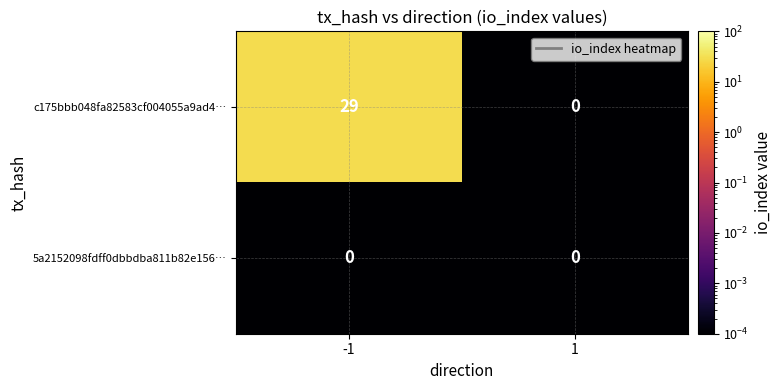

At -1, list the series in order from largest to smallest.

c175bbb048fa82583cf004055a9ad4…, 5a2152098fdff0dbbdba811b82e156…